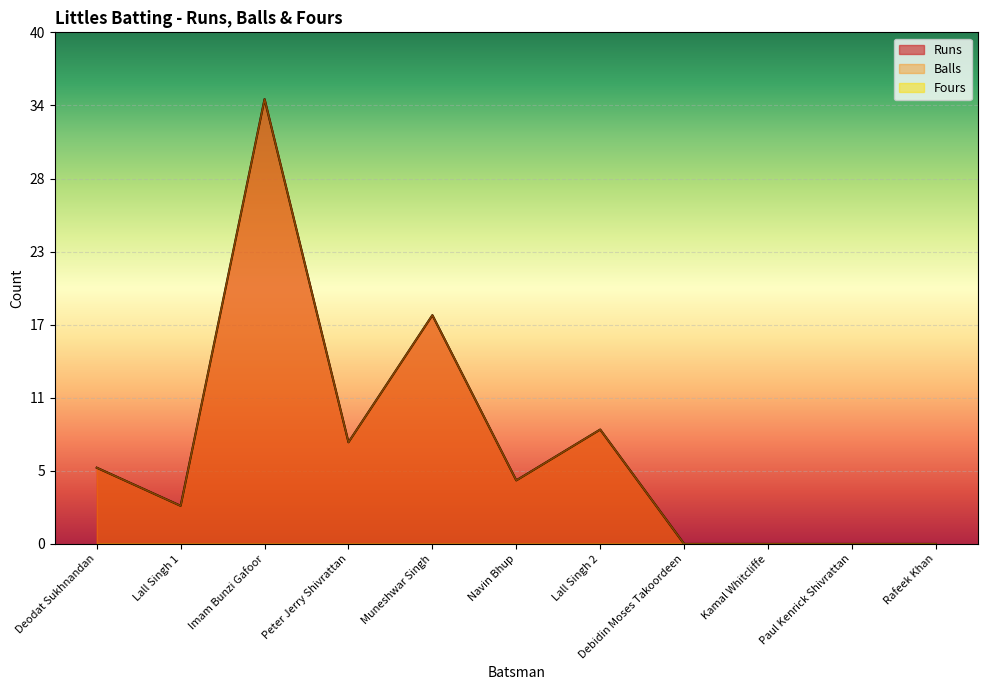

Which category has the highest value in the Runs series?

Imam Bunzi Gafoor